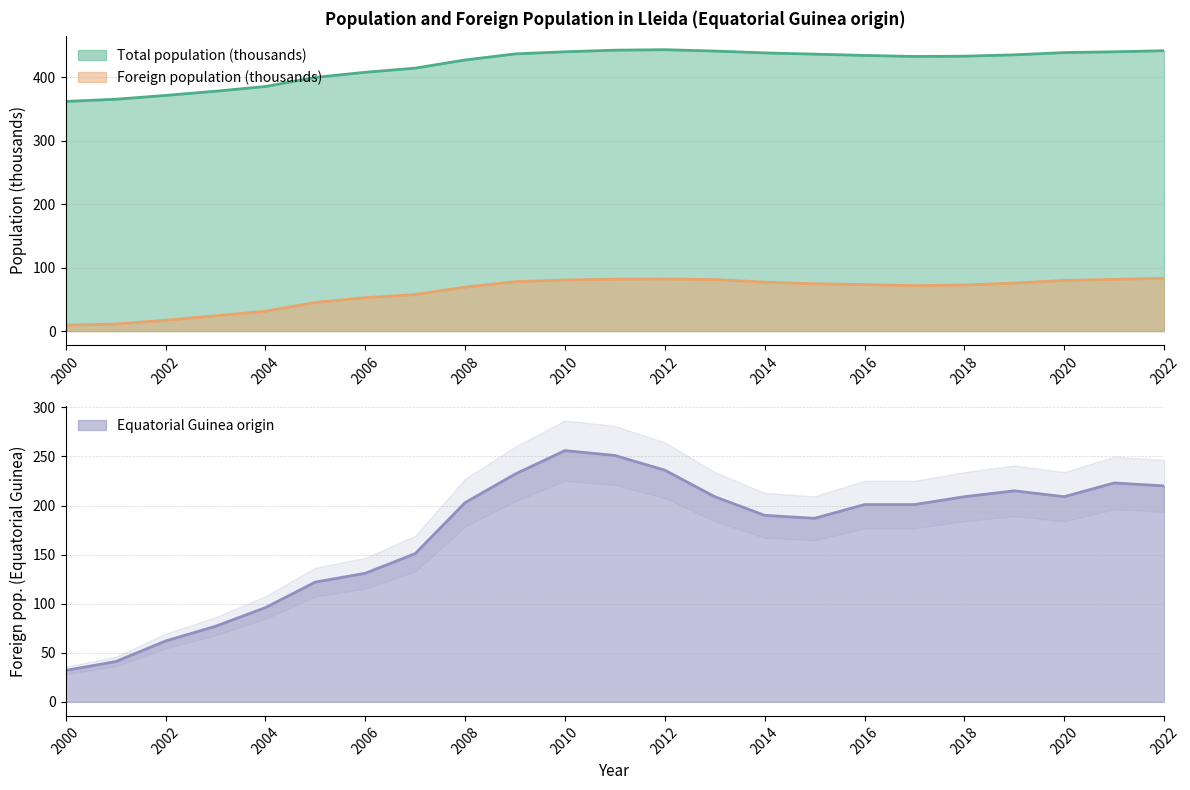

Reading left to right, extract all data points from this chart.

Total population (thousands): 2000=361.6	2001=365.0	2002=371.1	2003=377.6	2004=385.1	2005=399.4	2006=407.5	2007=414.0	2008=426.9	2009=436.4	2010=439.8	2011=442.3	2012=443.0	2013=440.9	2014=438.0	2015=436.0	2016=434.0	2017=432.4	2018=432.9	2019=434.9	2020=438.5	2021=439.7	2022=441.4
Foreign population: 2000=9.5	2001=11.0	2002=17.1	2003=24.1	2004=31.4	2005=45.1	2006=52.6	2007=57.6	2008=69.4	2009=77.8	2010=80.5	2011=81.8	2012=82.1	2013=81.1	2014=77.0	2015=74.4	2016=73.3	2017=71.5	2018=72.7	2019=75.6	2020=79.8	2021=81.4	2022=83.3
Foreign selected origin: 2000=32.0	2001=41.0	2002=62.0	2003=77.0	2004=96.0	2005=122.0	2006=131.0	2007=151.0	2008=203.0	2009=232.0	2010=256.0	2011=251.0	2012=236.0	2013=209.0	2014=190.0	2015=187.0	2016=201.0	2017=201.0	2018=209.0	2019=215.0	2020=209.0	2021=223.0	2022=220.0